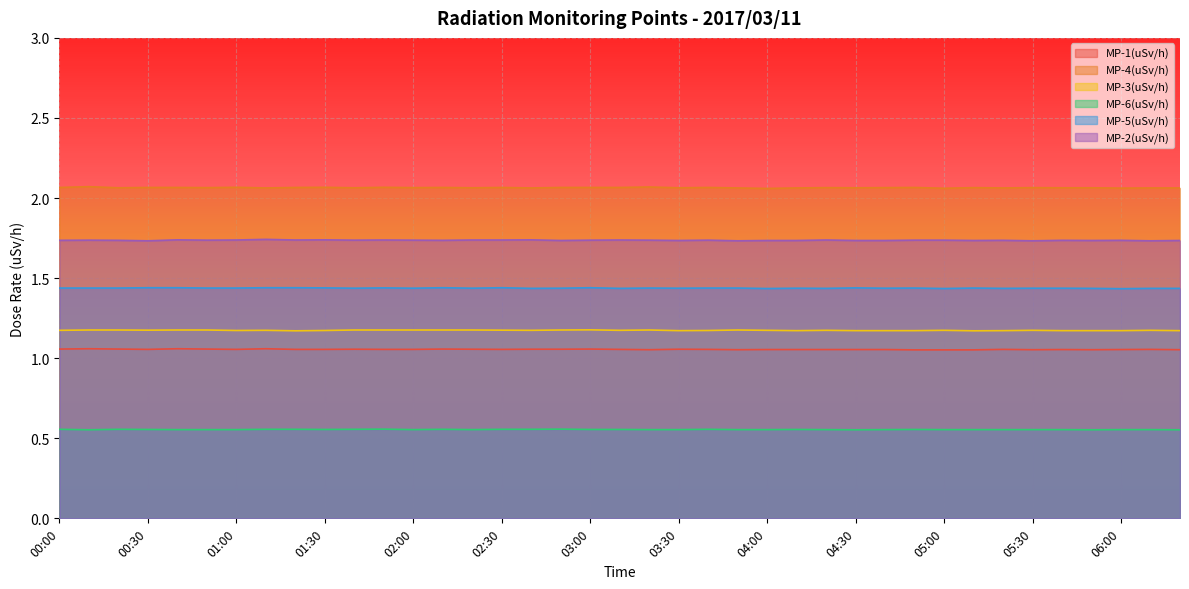

What are all the series names shown in the legend?

MP-1(uSv/h), MP-4(uSv/h), MP-3(uSv/h), MP-6(uSv/h), MP-5(uSv/h), MP-2(uSv/h)